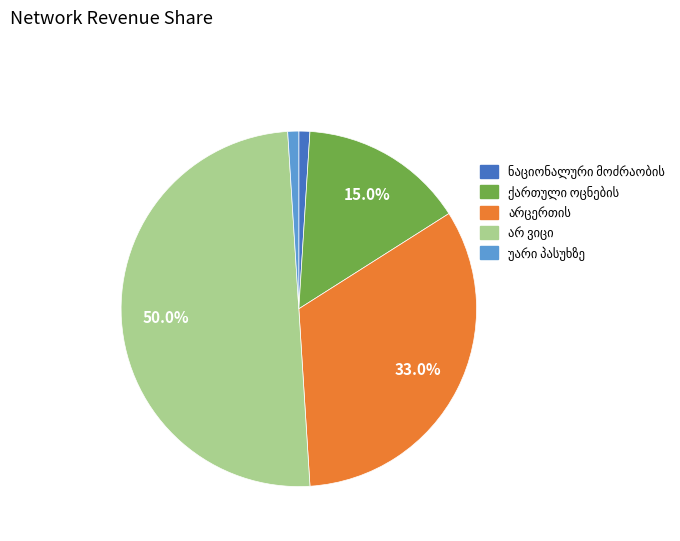

Rank the categories by value from highest to lowest.

არ ვიცი, არცერთის, ქართული ოცნების, ნაციონალური მოძრაობის, უარი პასუხზე